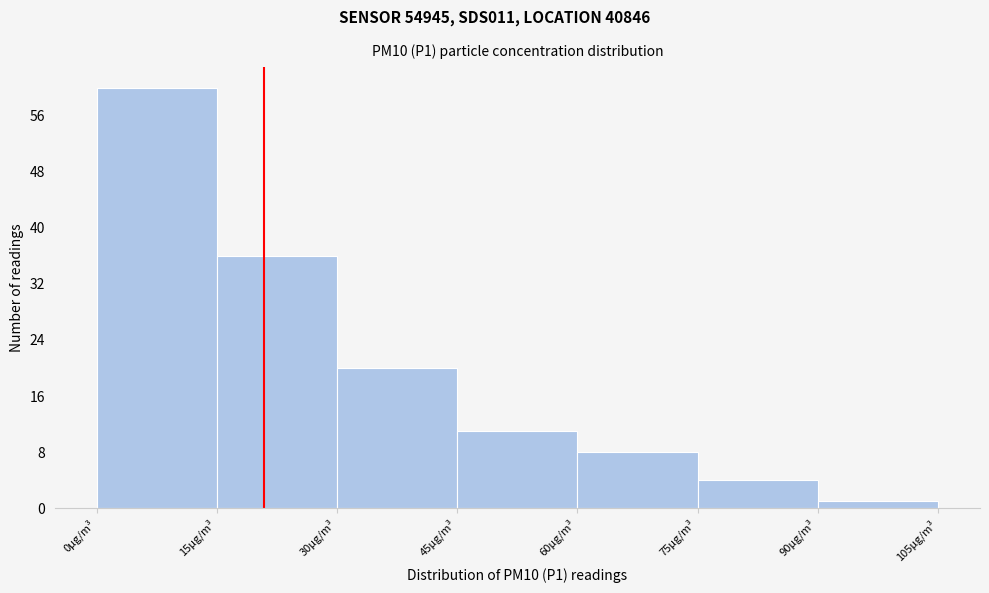

Over which range of the x-axis is the bar tallest?

0 to 15